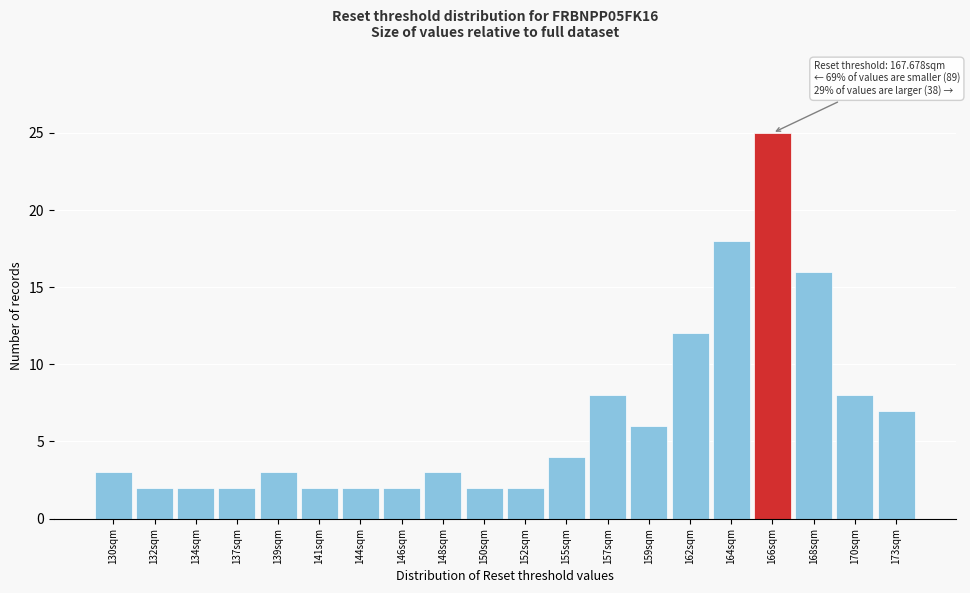

Reading right to left, list all the values displayed in this chart.

173sqm=7	170sqm=8	168sqm=16	166sqm=25	164sqm=18	162sqm=12	159sqm=6	157sqm=8	155sqm=4	152sqm=2	150sqm=2	148sqm=3	146sqm=2	144sqm=2	141sqm=2	139sqm=3	137sqm=2	134sqm=2	132sqm=2	130sqm=3